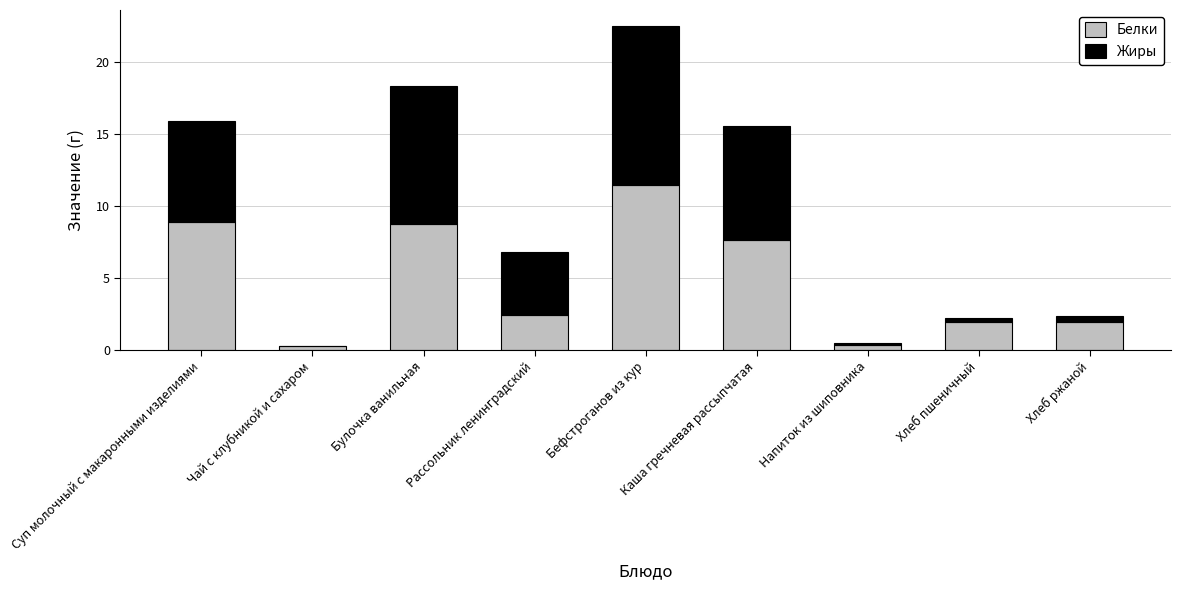

True or false: Белки has a value of 11.5 at Бефстроганов из кур.

True